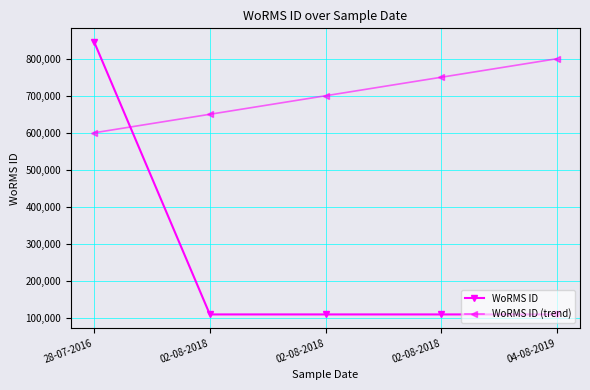

How many values in the WoRMS ID (trend) series are below 700000?

2